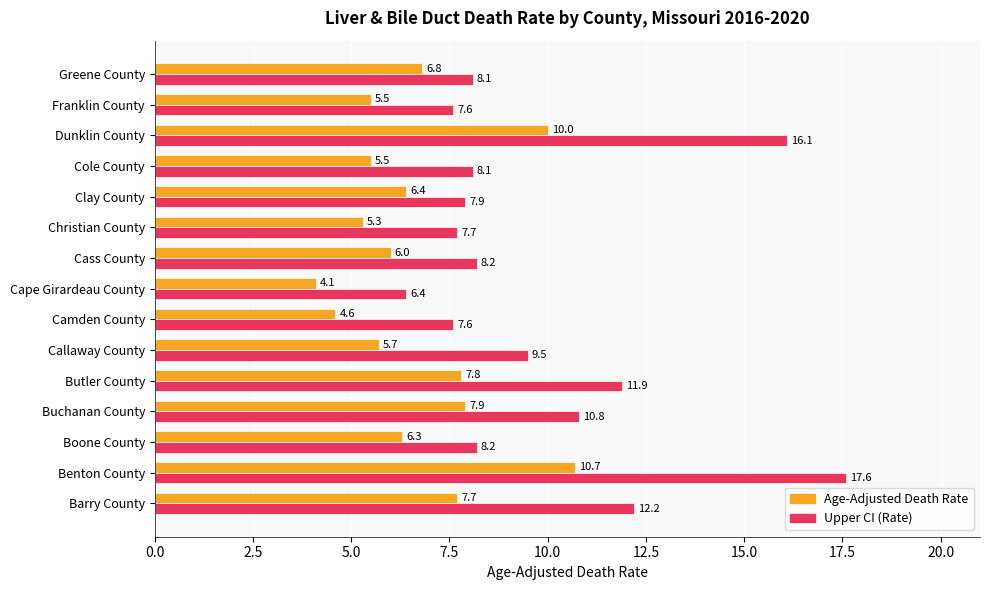

At which label does Upper CI (Rate) reach its peak?

Benton County